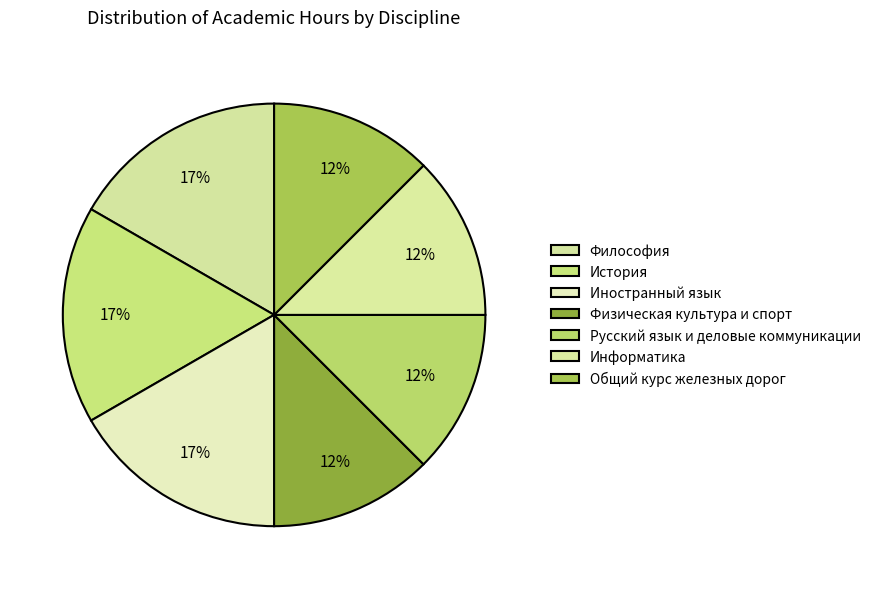

To the nearest percent, what is the combined percentage of Информатика and Русский язык и деловые коммуникации?

25%